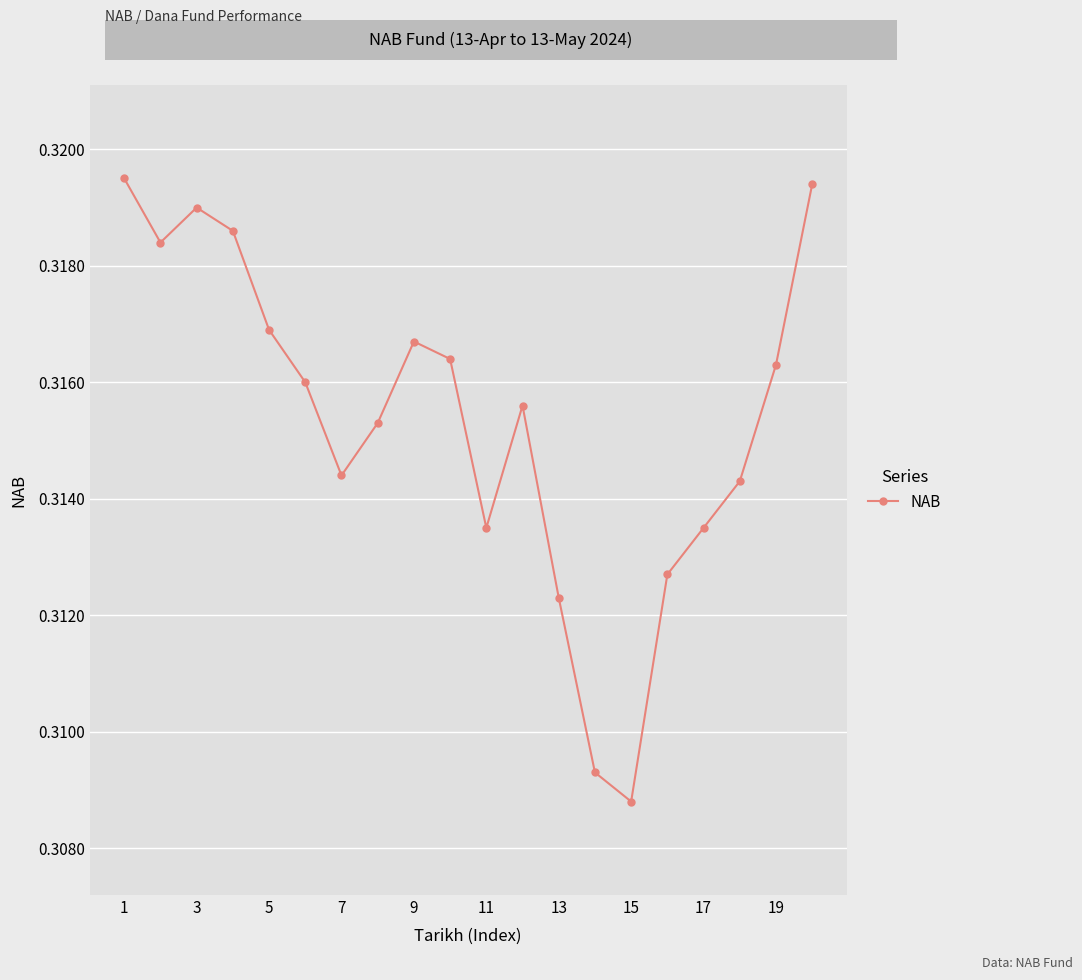

How many points are higher than both their immediate neighbors (excluding endpoints)?

3